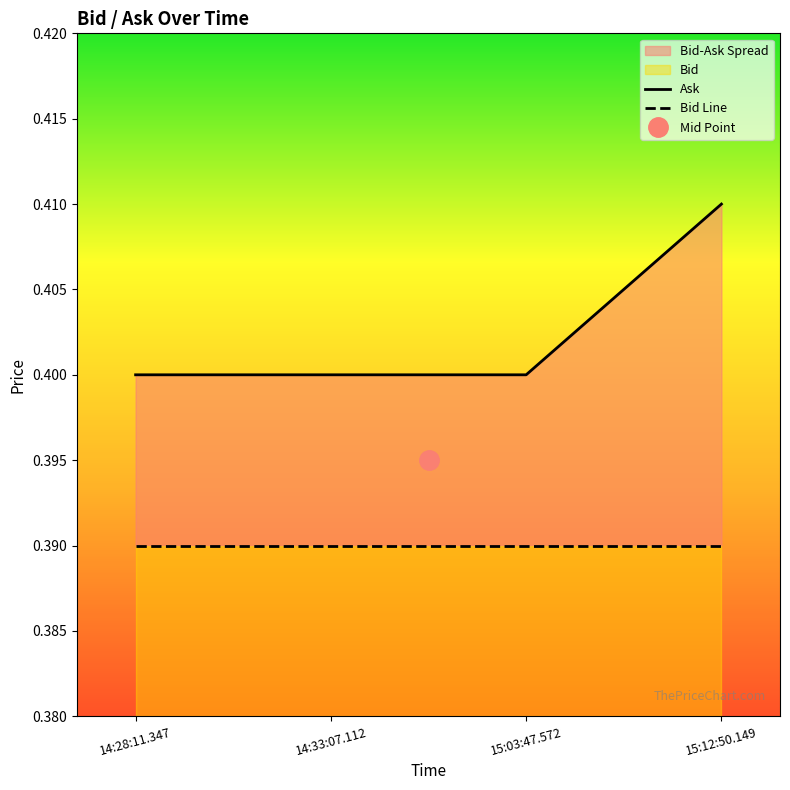

Which has a higher value, 14:33:07.112 or 15:12:50.149?

15:12:50.149